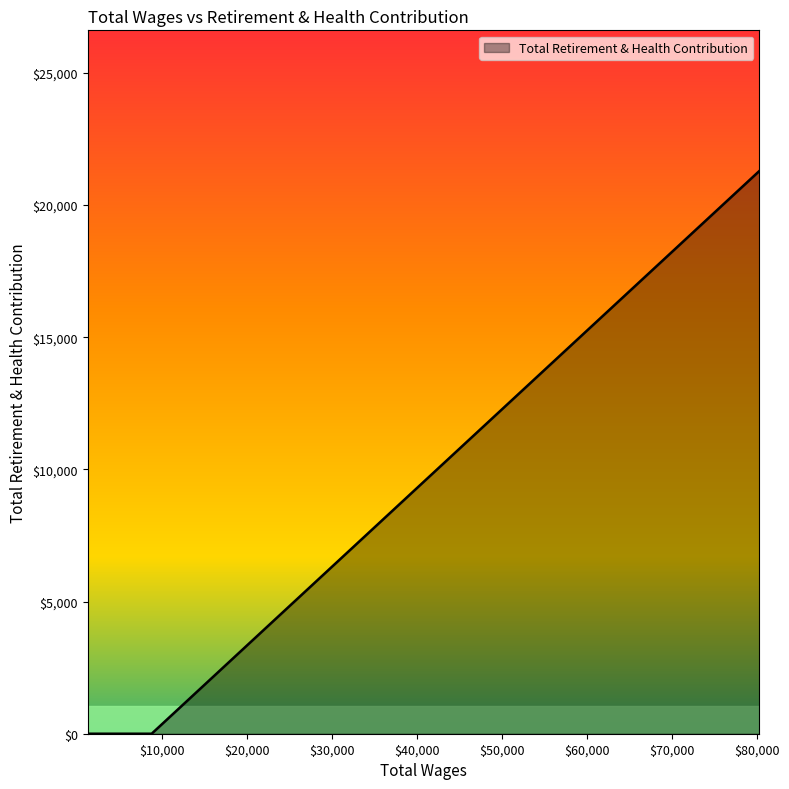

What is the maximum value shown in the chart?

21285